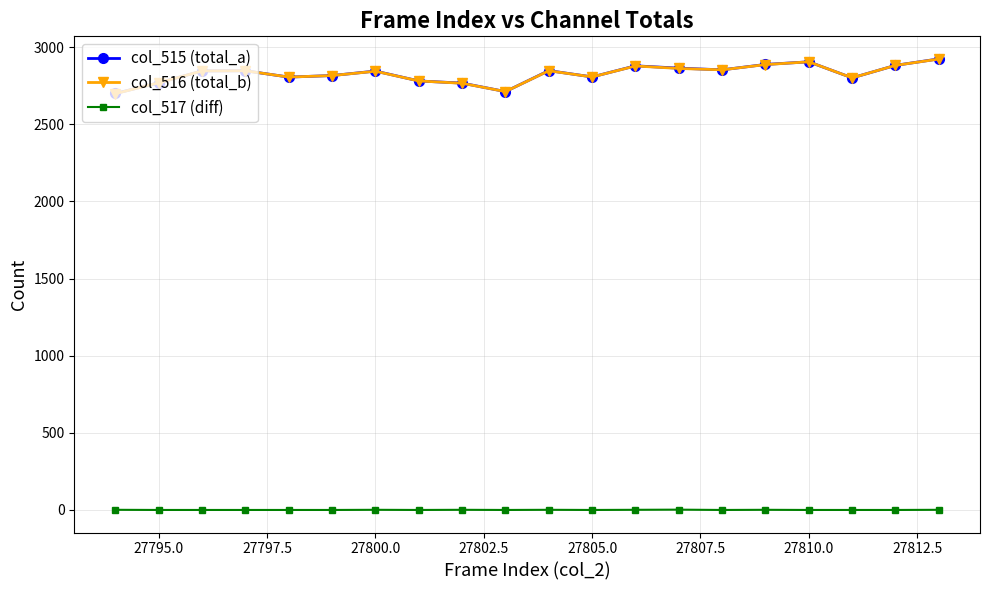

At how many categories does at least one series exceed 371?

20